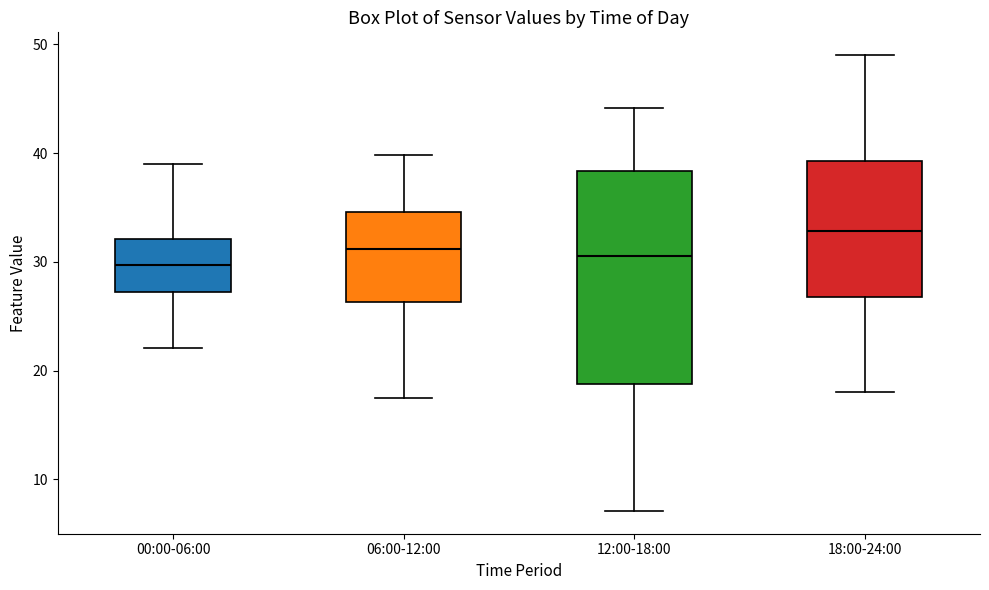

Reading left to right, transcribe this box plot: for each box, give where its median line is, the range the box spans, and where its two whiskers end, as read against the y-axis. The values are not printed on the chart, so give them approximately, as read against the axis.

00:00-06:00: median 30, box 27 to 32, whiskers 22 to 39
06:00-12:00: median 31, box 26 to 35, whiskers 18 to 40
12:00-18:00: median 31, box 19 to 38, whiskers 7 to 44
18:00-24:00: median 33, box 27 to 39, whiskers 18 to 49